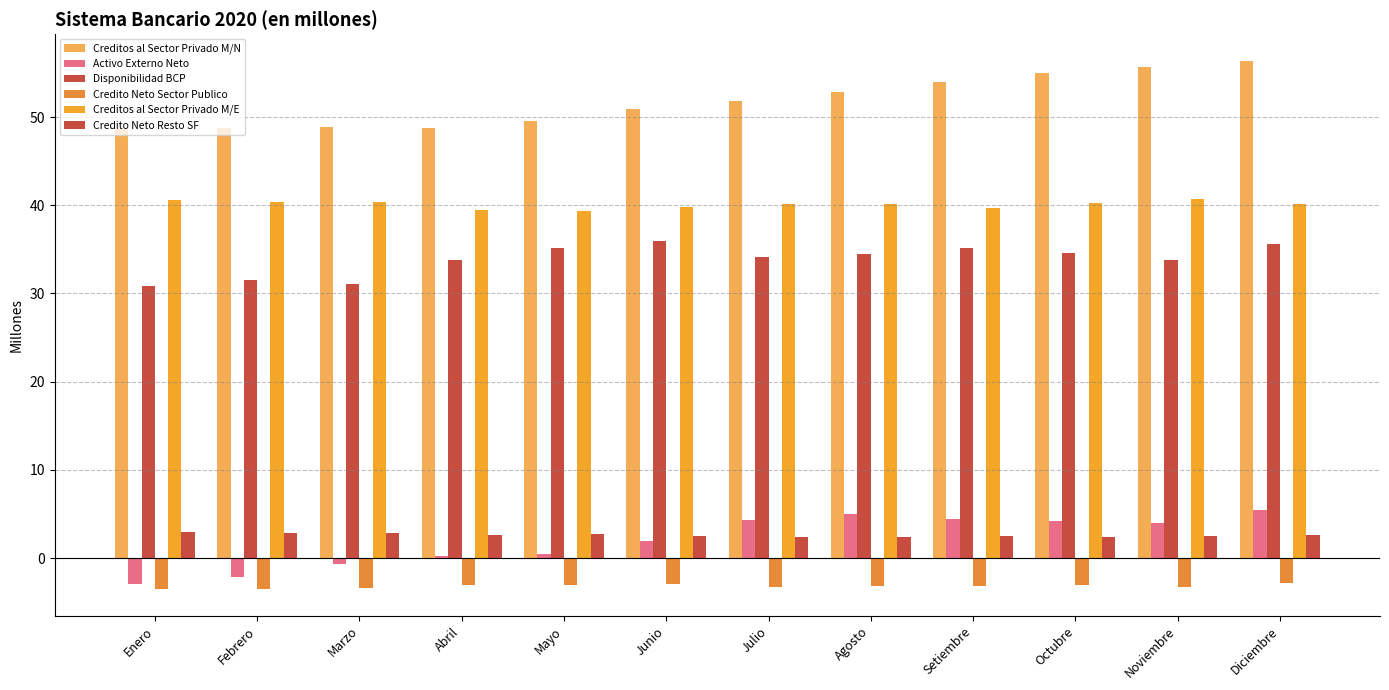

Reading left to right, what are all the values shown in this chart?

Creditos al Sector Privado M/N: 48.6	48.7	48.9	48.8	49.6	51.0	51.8	52.8	54.0	55.0	55.7	56.4
Activo Externo Neto: -3.0	-2.2	-0.7	0.3	0.5	1.9	4.3	5.0	4.4	4.1	3.9	5.5
Disponibilidad BCP: 30.8	31.5	31.1	33.8	35.2	36.0	34.2	34.5	35.2	34.6	33.8	35.7
Credito Neto Sector Publico: -3.5	-3.5	-3.3	-3.1	-3.1	-2.9	-3.2	-3.2	-3.2	-3.1	-3.3	-2.9
Creditos al Sector Privado M/E: 40.6	40.4	40.4	39.4	39.3	39.8	40.2	40.1	39.7	40.3	40.7	40.2
Credito Neto Resto SF: 3.0	2.9	2.8	2.6	2.7	2.5	2.4	2.4	2.6	2.4	2.5	2.6